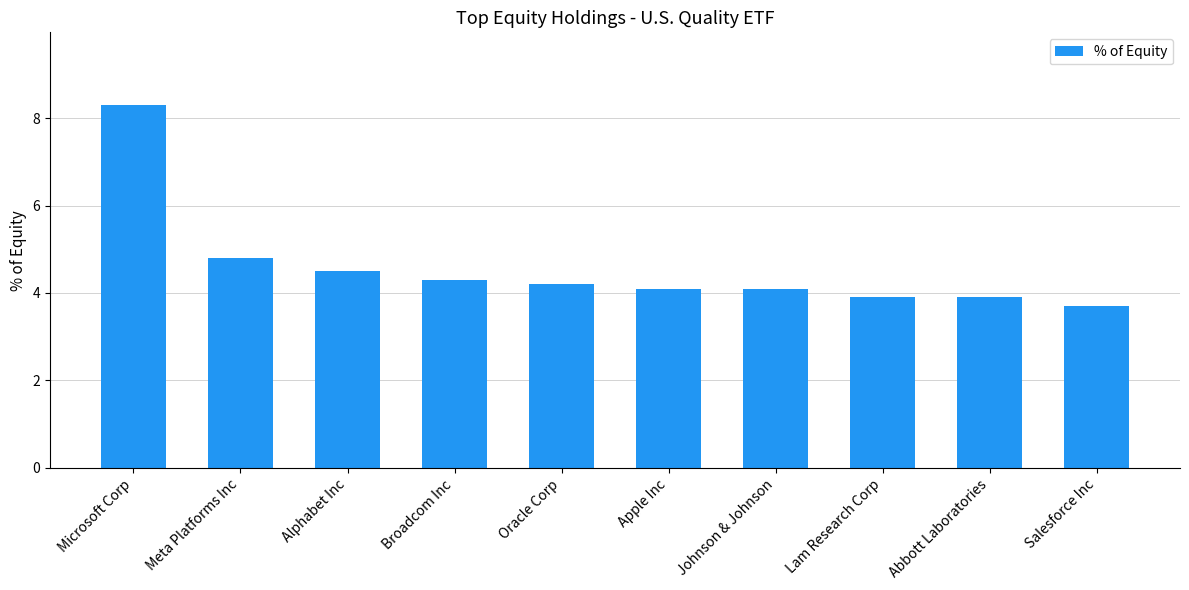

What is the sum of the values at Lam Research Corp and Alphabet Inc?

8.4